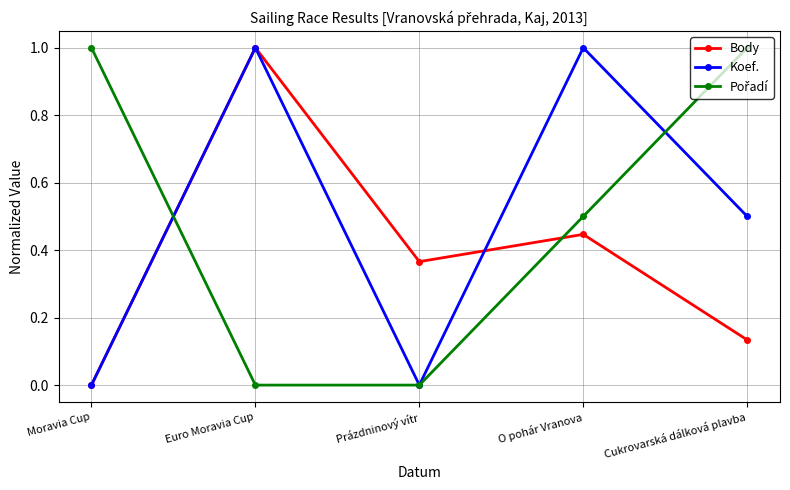

In Body, how many points are higher than both neighbors (excluding endpoints)?

2